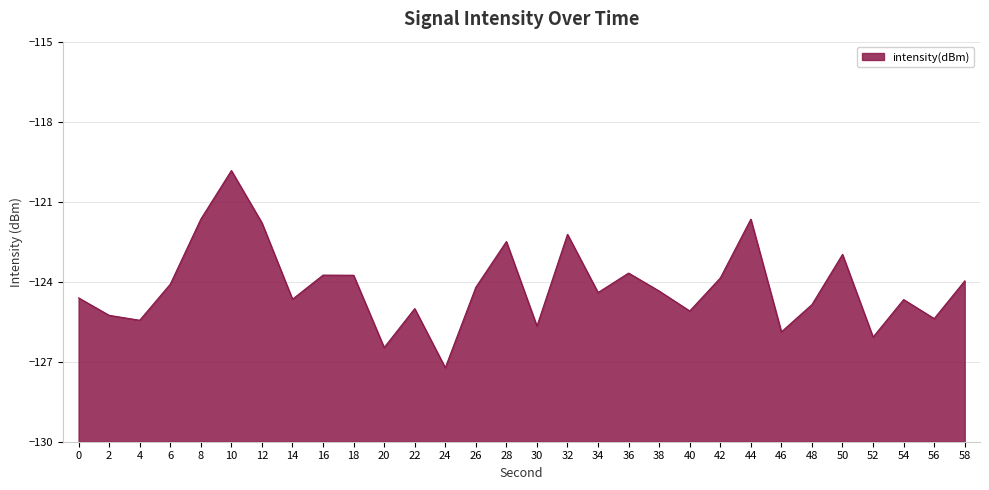

What is the value of the 23rd point from the left?

-121.7